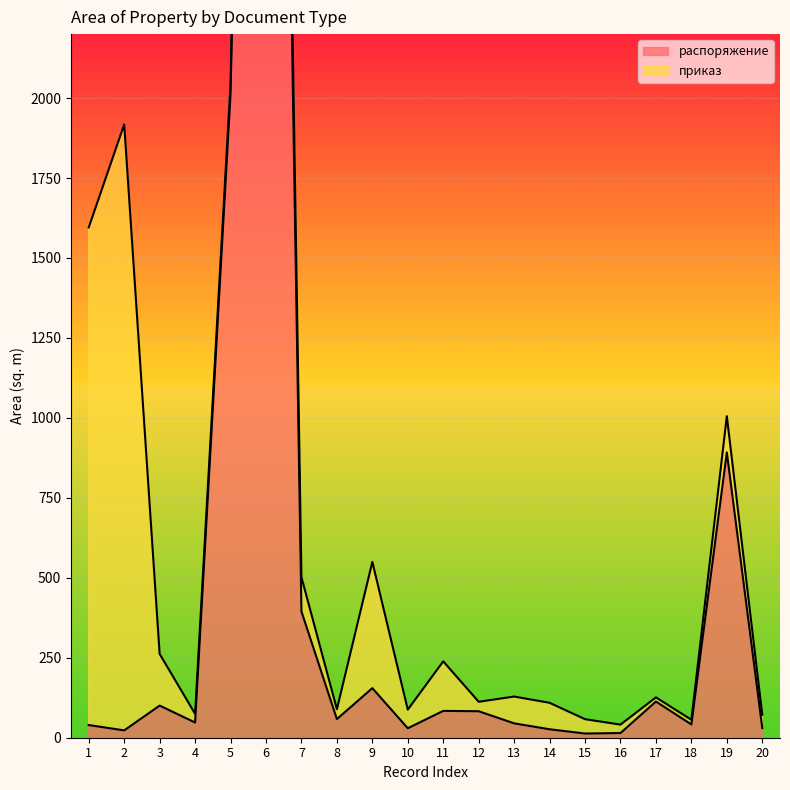

Reading left to right, list all the values displayed in this chart.

39.6	22.9	100.5	47.5	2013.0	7135.0	394.8	58.2	155.0	29.6	83.9	82.8	44.9	26.4	13.1	14.6	113.1	41.5	892.2	30.1